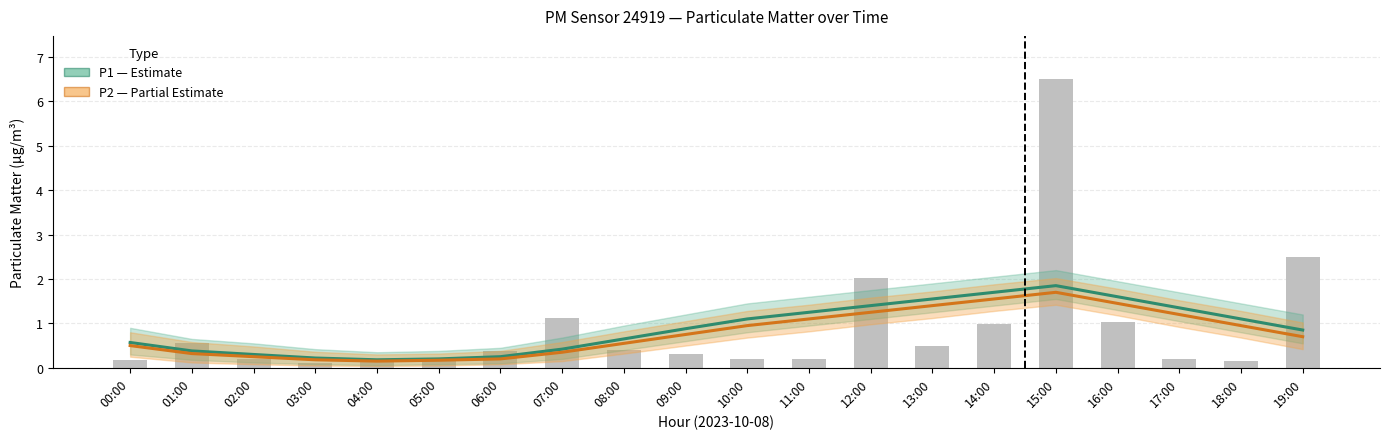

List the series in order of their peak value, highest first.

P1 (Estimate), P2 (Partial Estimate)